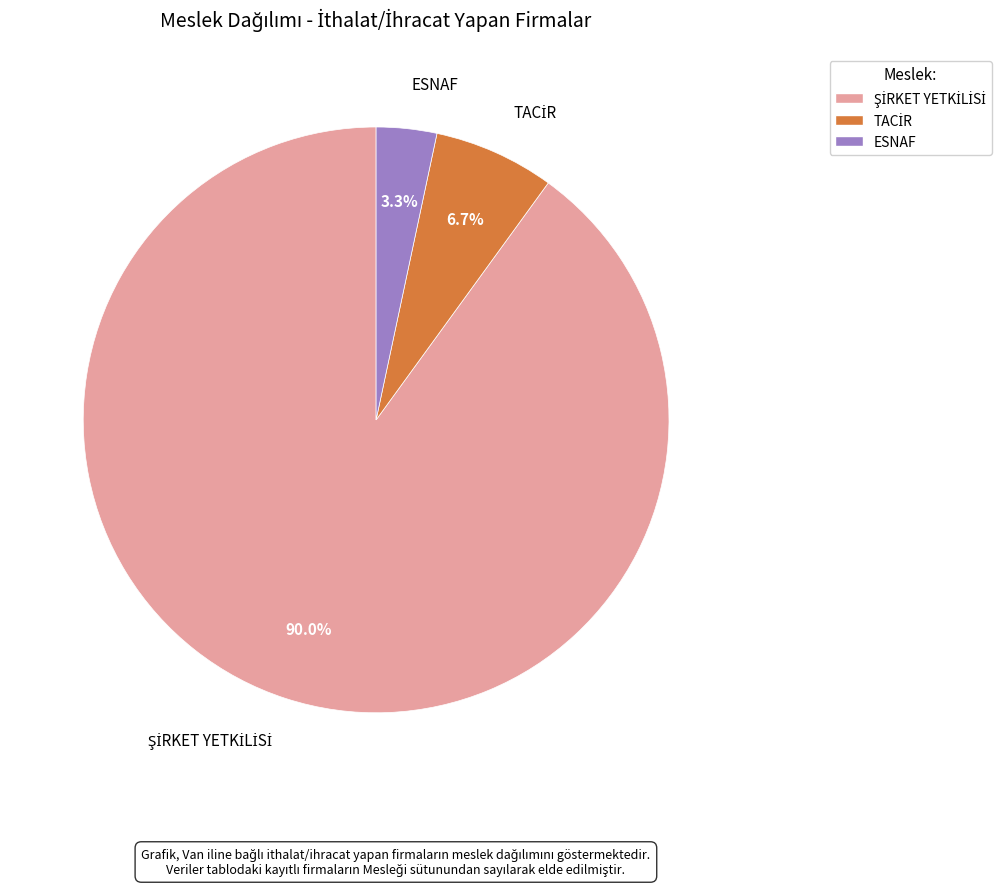

Is there a majority slice in this chart?

Yes